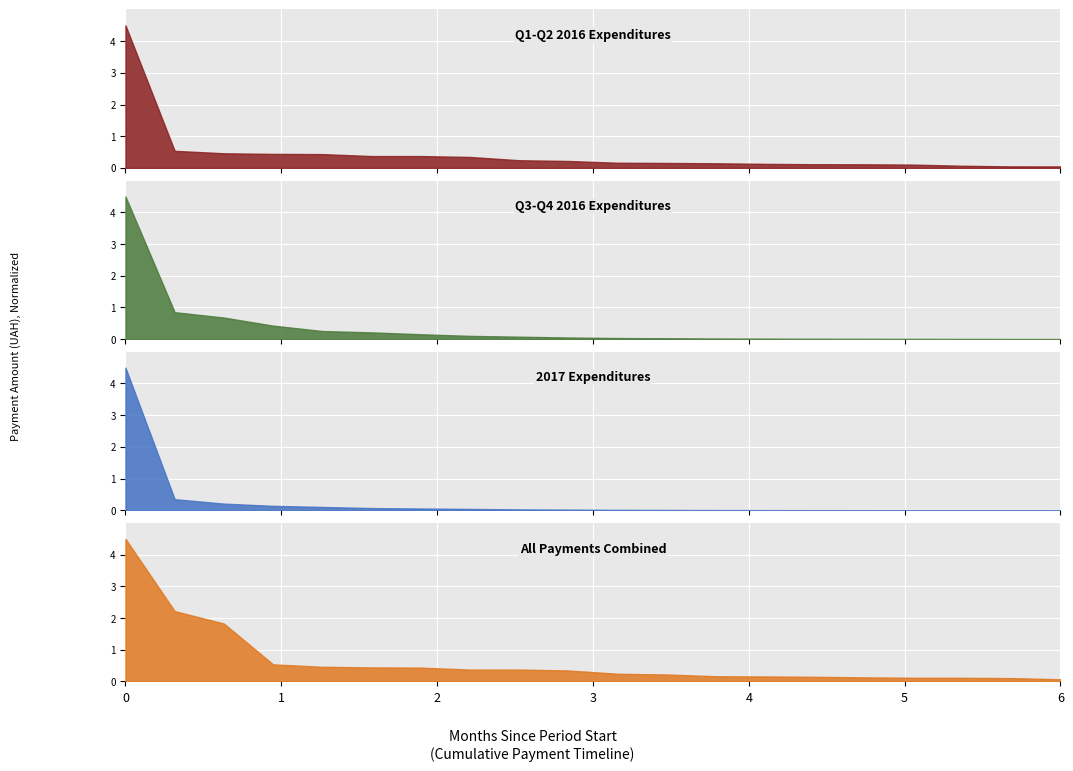

At how many categories does at least one series exceed 1?

3